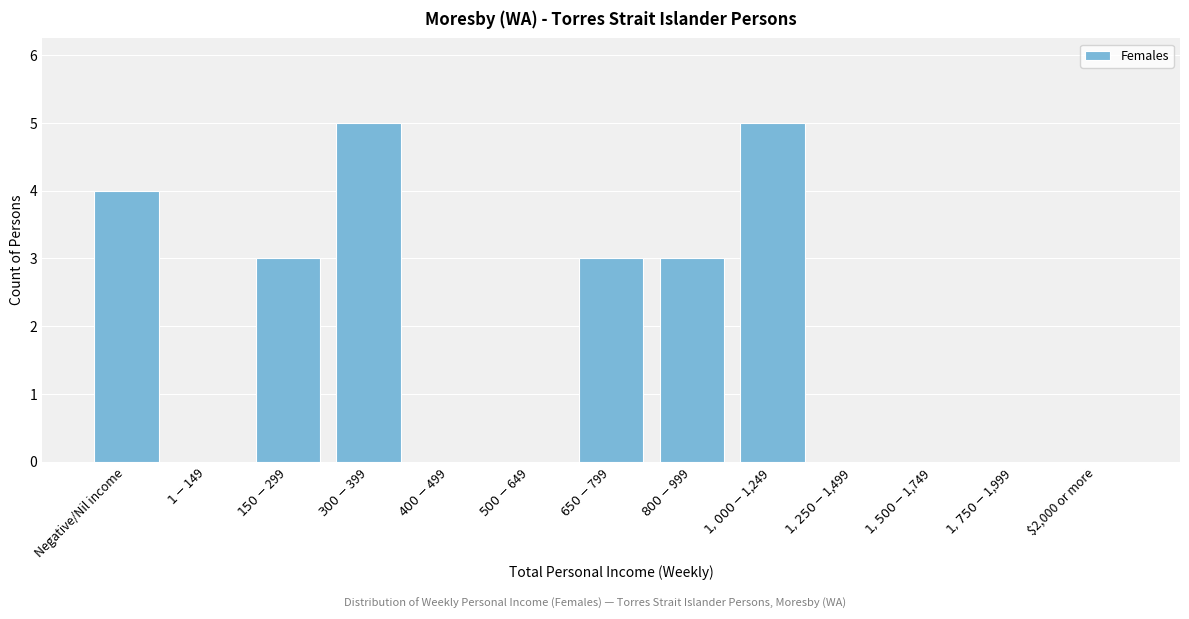

What is the maximum value shown in the chart?

5